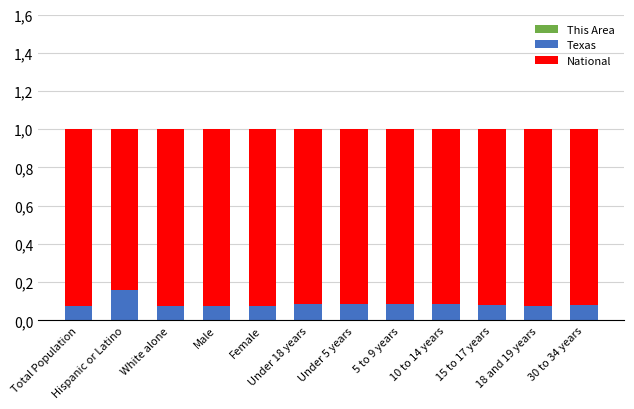

Which series has the widest spread of values?

National